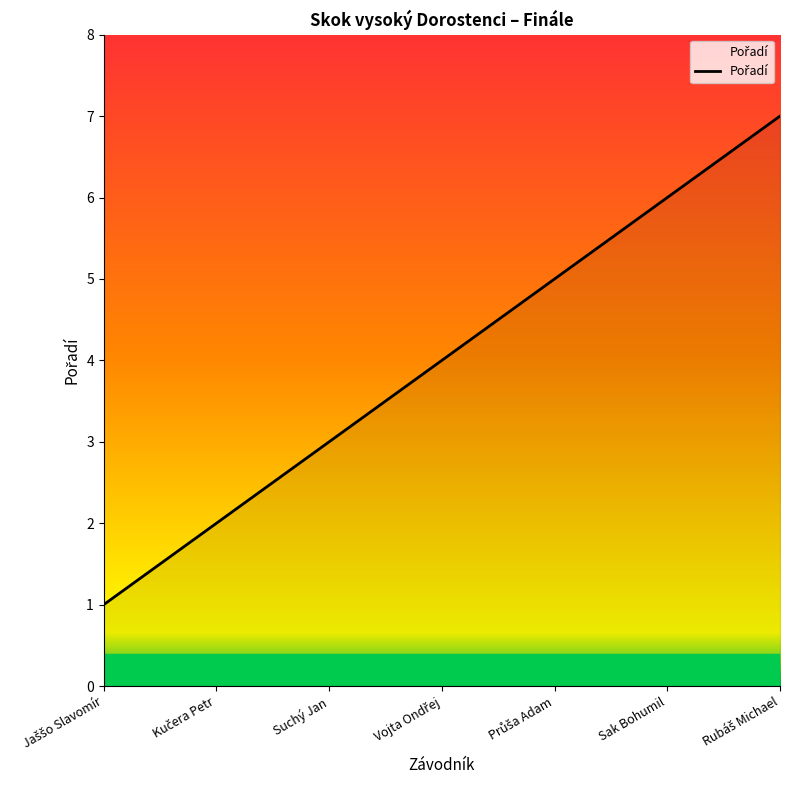

Is this an area chart (filled region under the line)?

No